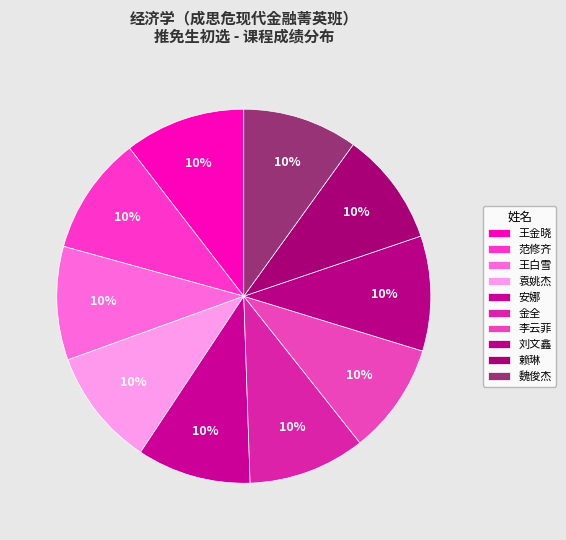

How many slices are in this pie chart?

10